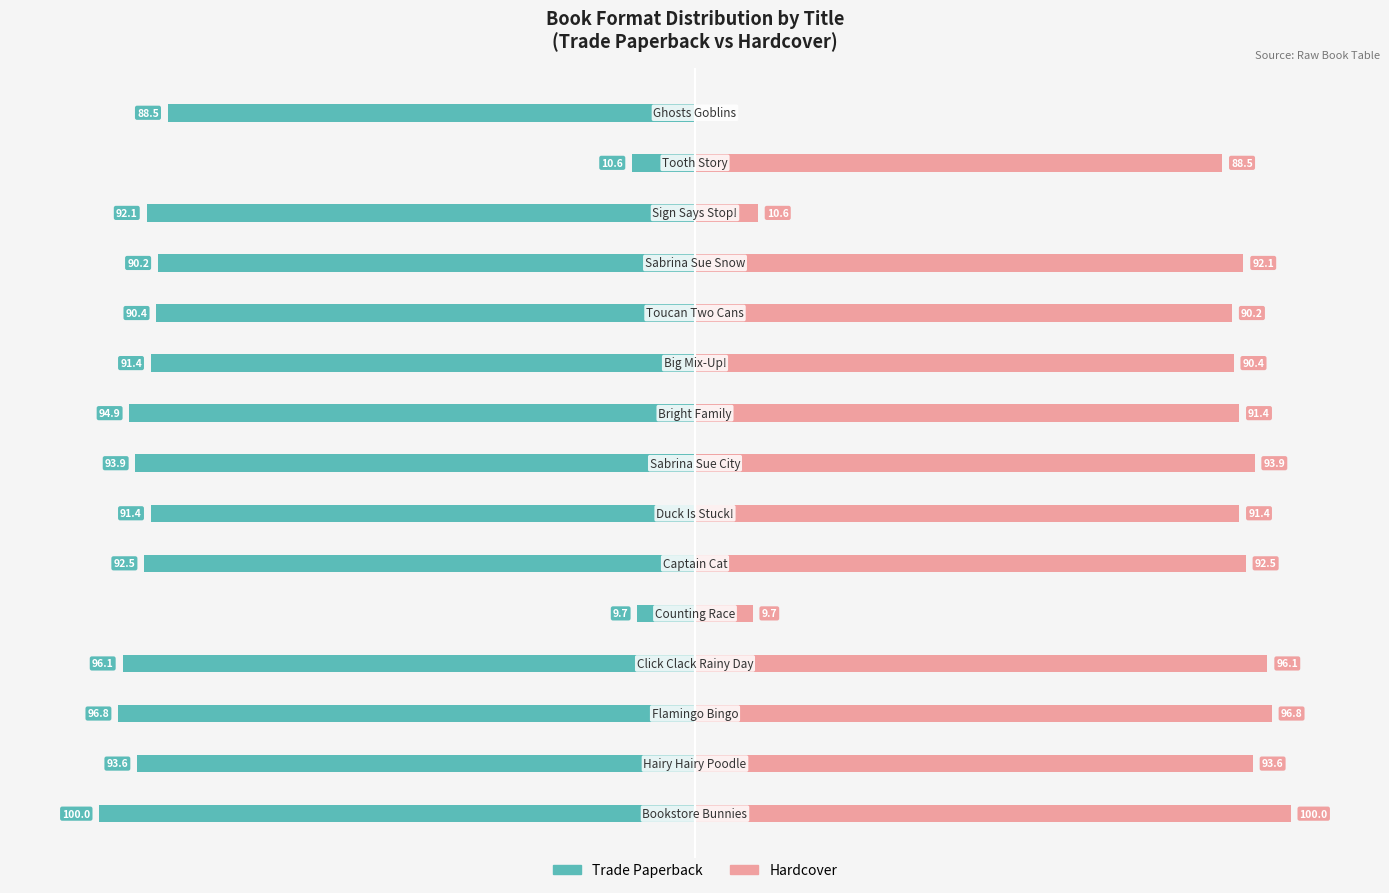

What are all the series names shown in the legend?

Trade Paperback, Hardcover